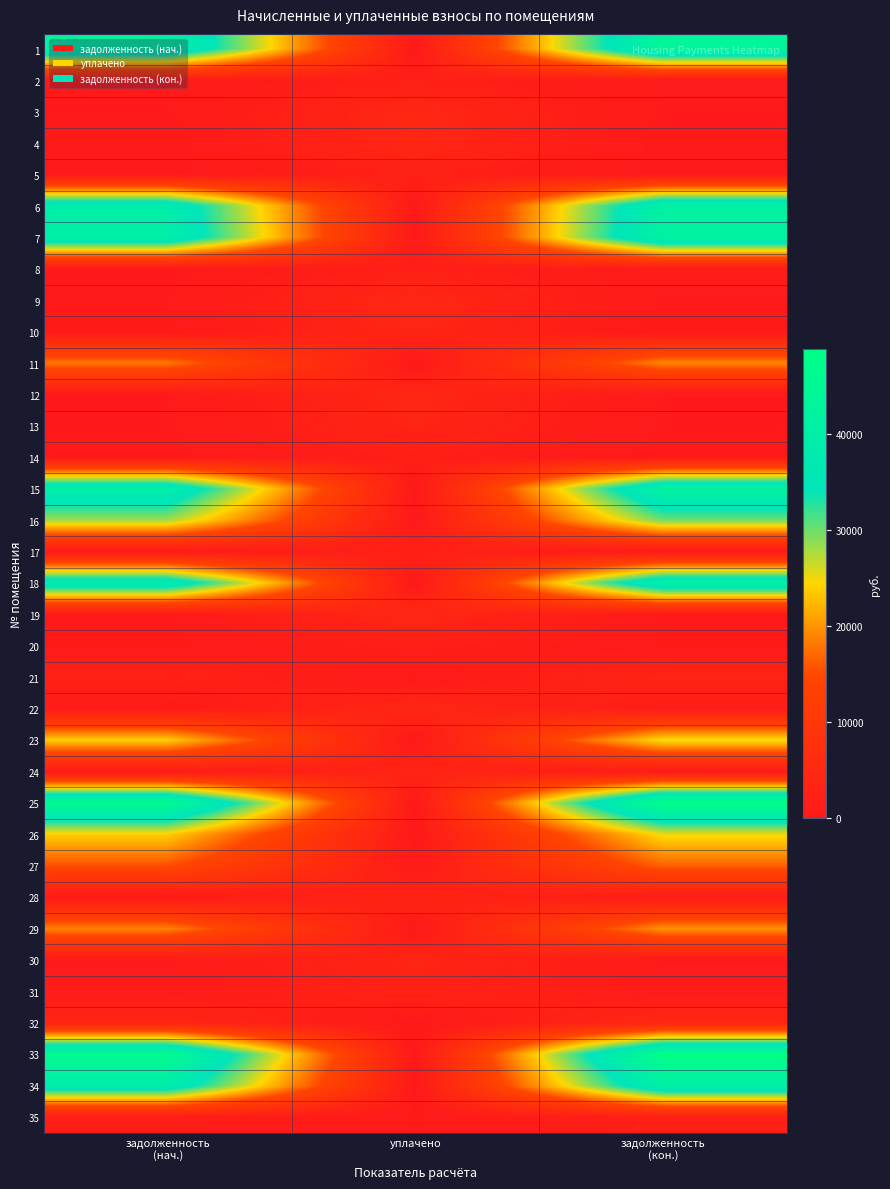

At which category is the sum across all series the highest?

задолженность
(кон.)